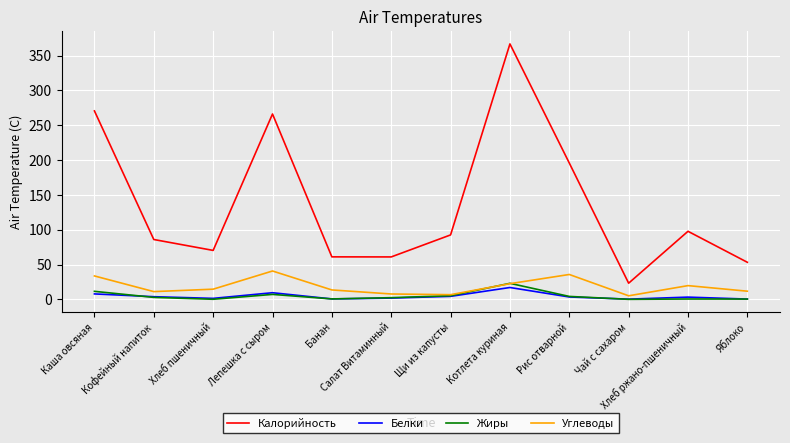

Is this an area chart (filled region under the line)?

No